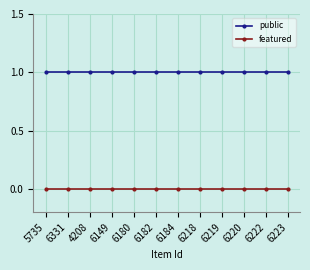

Is it true that public equals 2 at 6149?

False